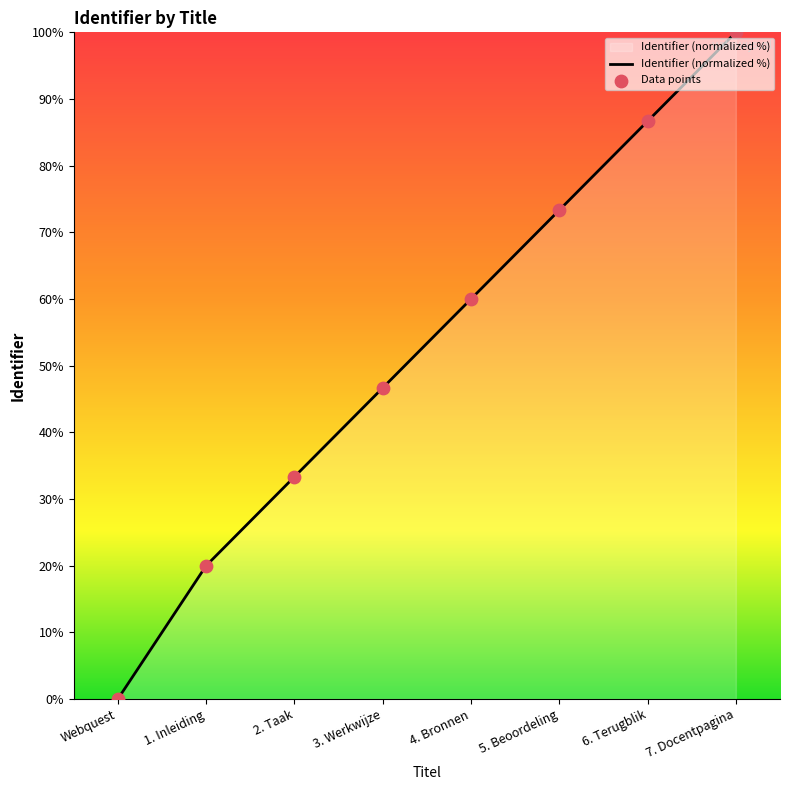

Which has a higher value, 2. Taak or 4. Bronnen?

4. Bronnen